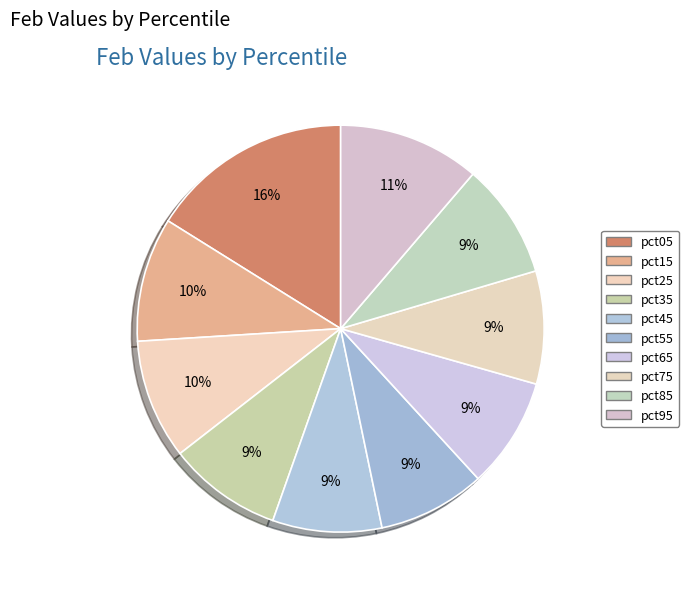

To the nearest percent, what is the average slice percentage?

10%